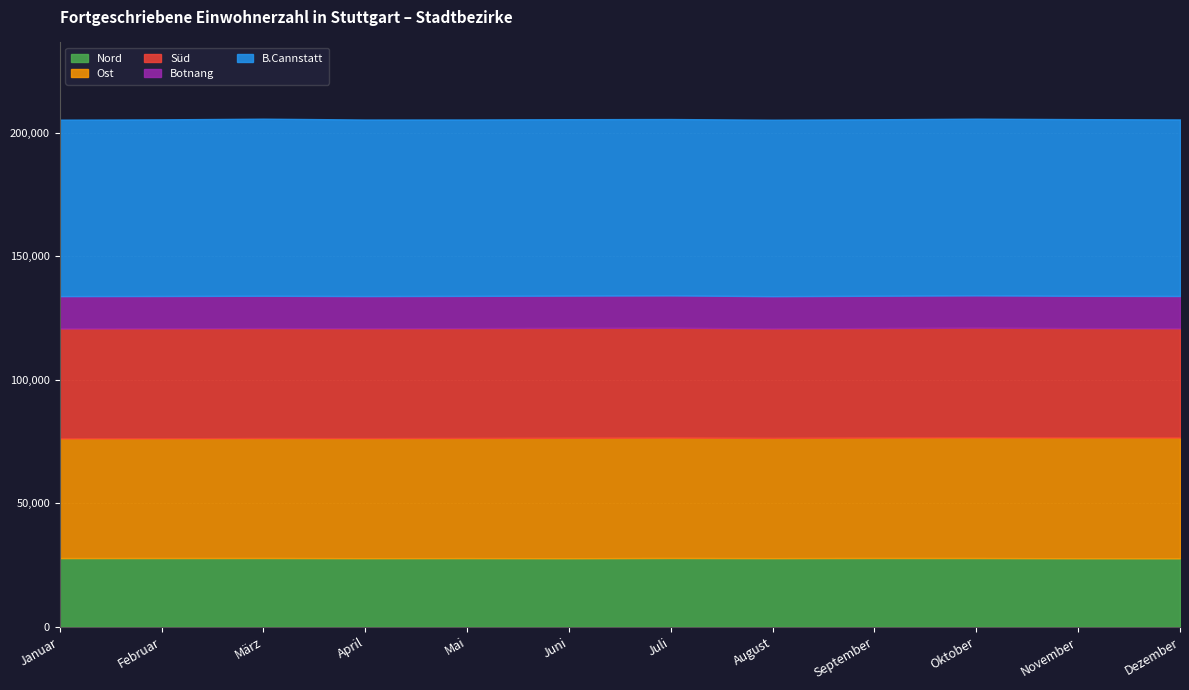

The B.Cannstatt series shows 71480 at September. True or false?

True